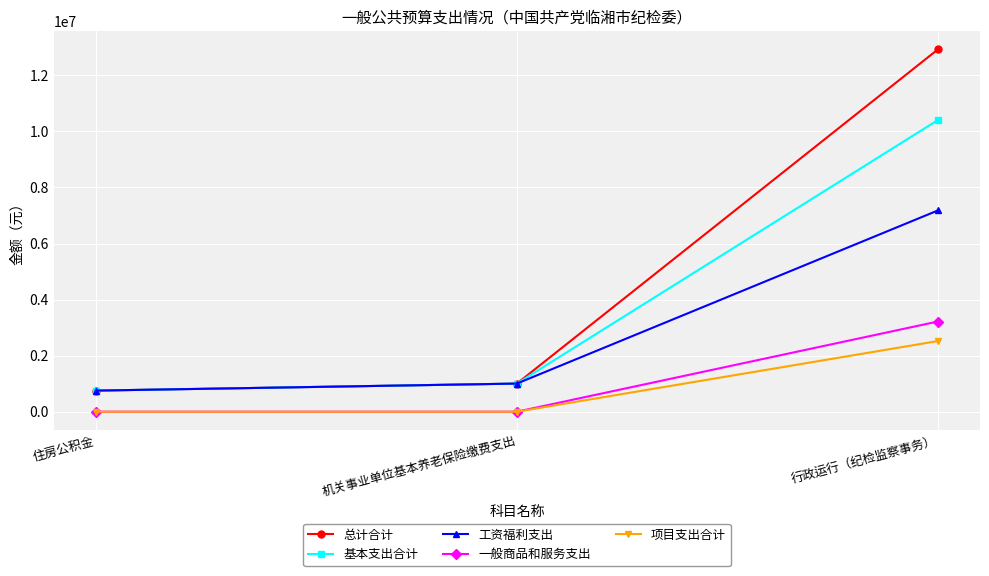

What is the total value across all series at 行政运行（纪检监察事务）?

36244810.1